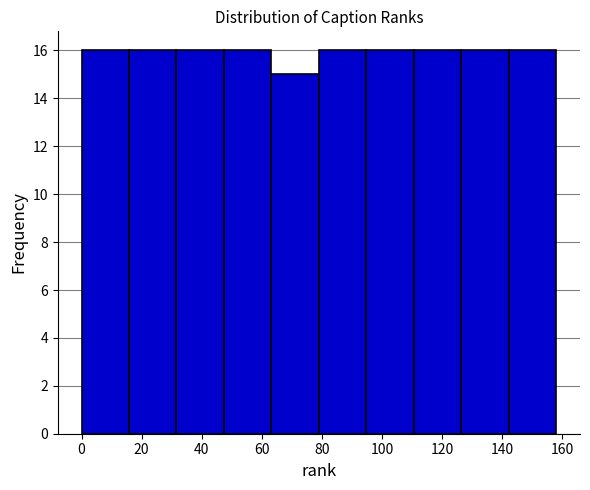

What is the height of the bar covering 0.0 to 15.8 on the x-axis? Neither the bar edges nor the heights are printed on the chart, so give them approximately, as read against the axes.

16